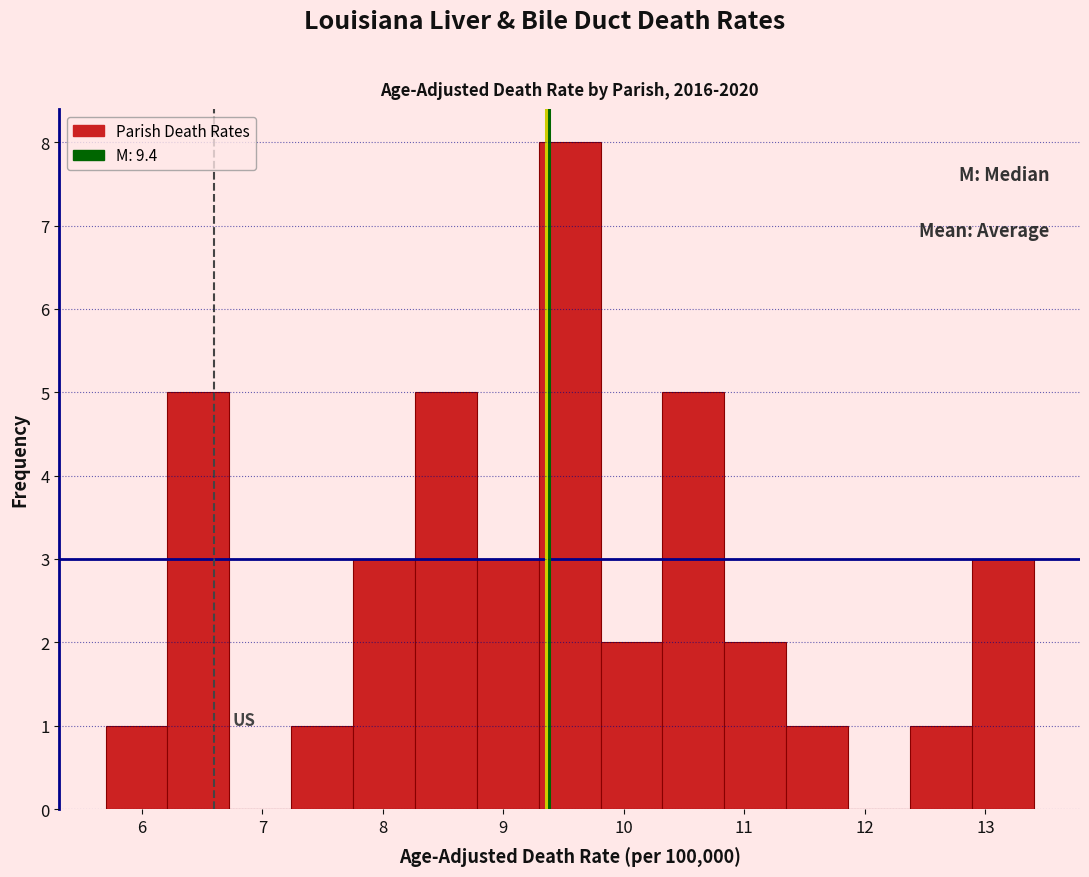

Reading left to right, list every bar in this chart as the range it spans on the x-axis followed by its height. Neither the bar edges nor the heights are printed on the chart, so give them approximately, as read against the axes.

5.7 to 6.2: 1
6.2 to 6.7: 5
6.7 to 7.2: 0
7.2 to 7.8: 1
7.8 to 8.3: 3
8.3 to 8.8: 5
8.8 to 9.3: 3
9.3 to 9.8: 8
9.8 to 10.3: 2
10.3 to 10.8: 5
10.8 to 11.3: 2
11.3 to 11.9: 1
11.9 to 12.4: 0
12.4 to 12.9: 1
12.9 to 13.4: 3